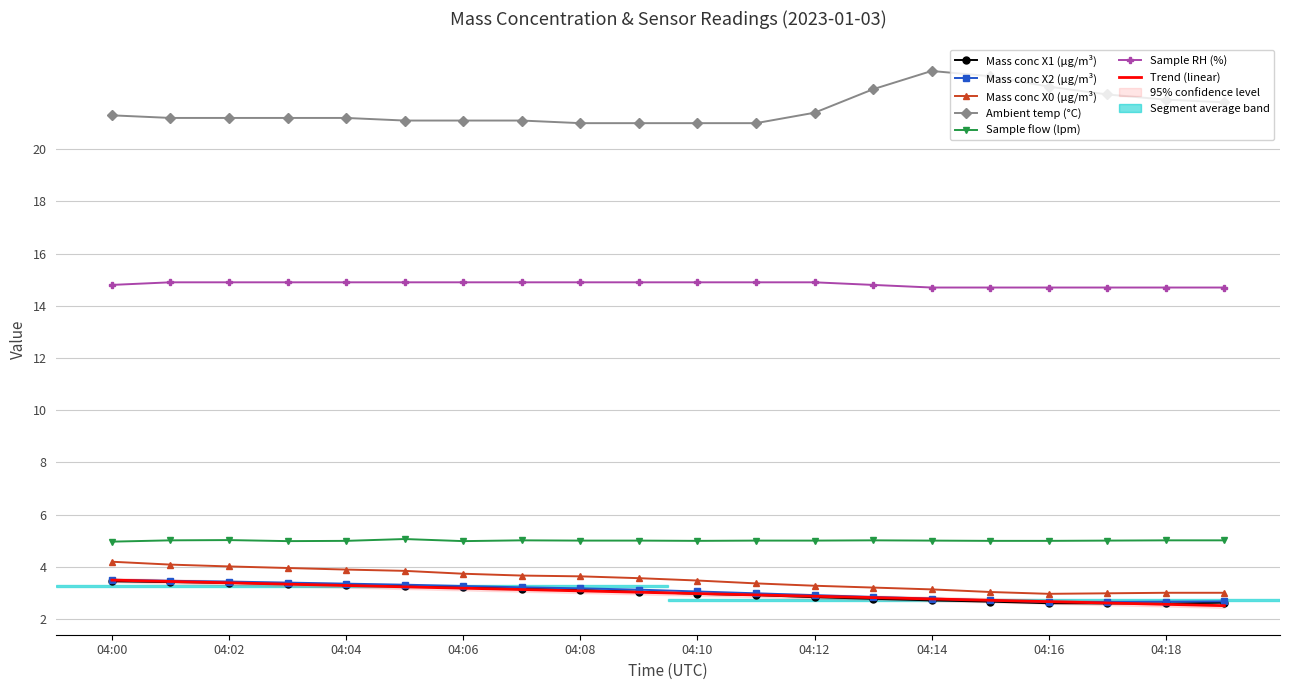

What is the difference between the maximum and minimum values in the Sample flow (lpm) series?

0.1